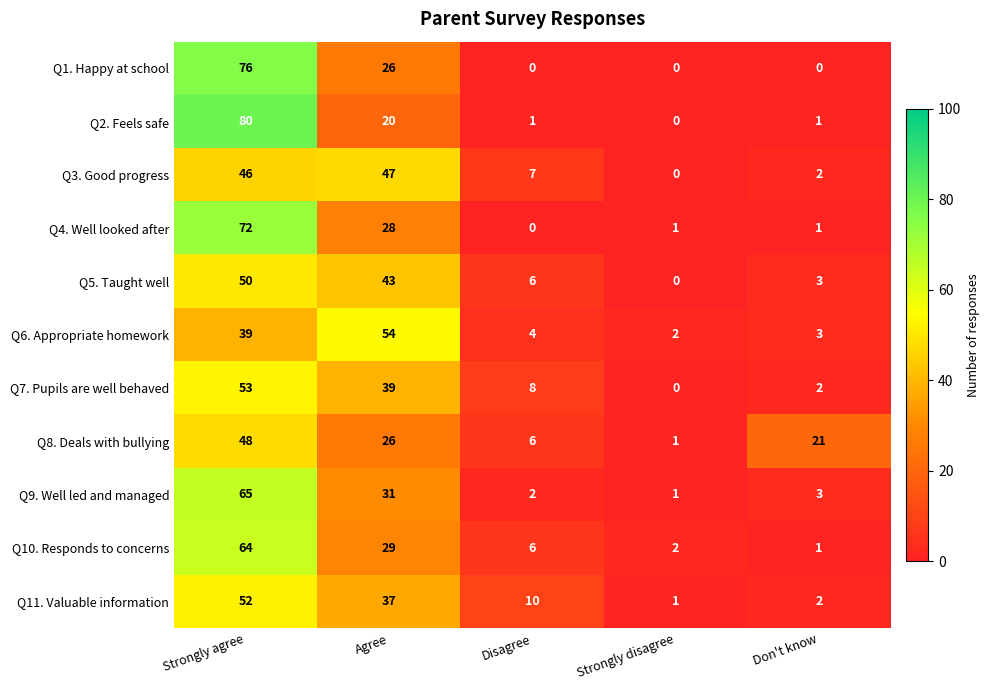

At how many categories does at least one series exceed 67?

1